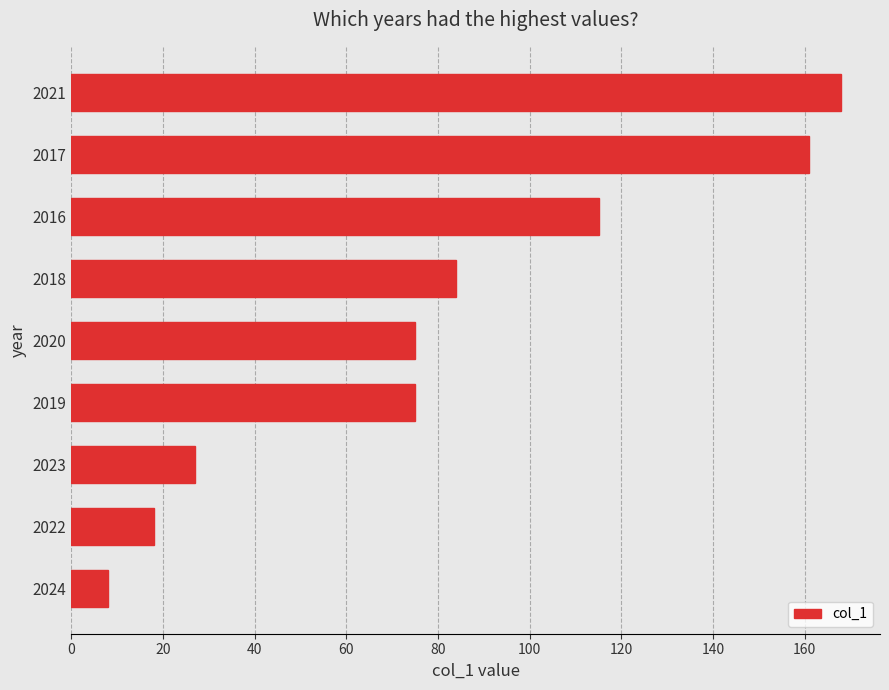

Between 2022 and 2024, which is larger?

2022